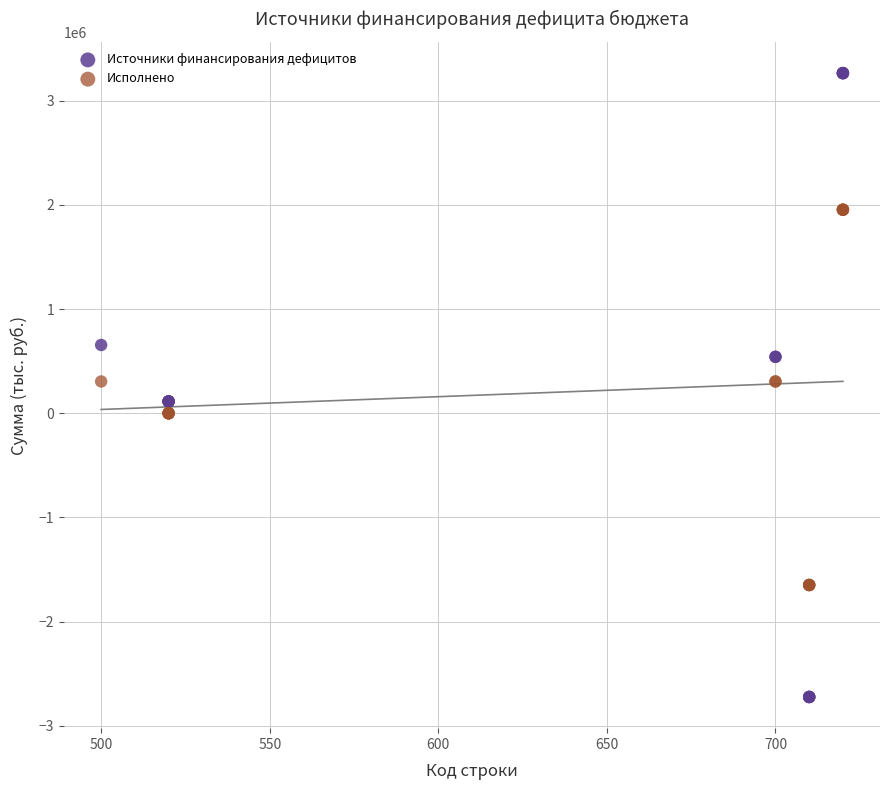

Which series has the widest spread of Y values?

Источники финансирования дефицитов